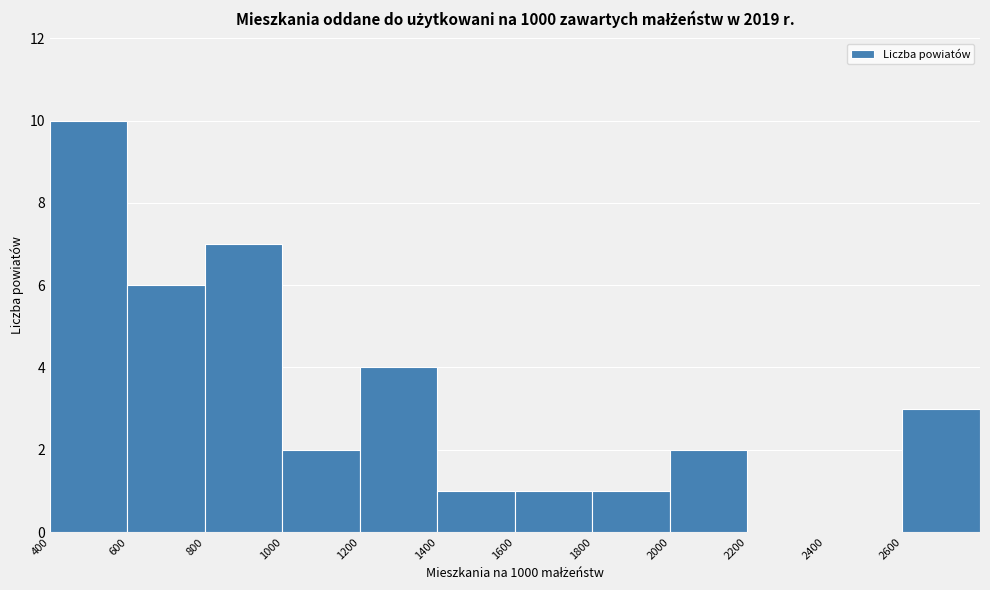

How tall is the bar that spans 800 to 1000 on the x-axis? The values are not printed on the chart, so give them approximately, as read against the axis.

7